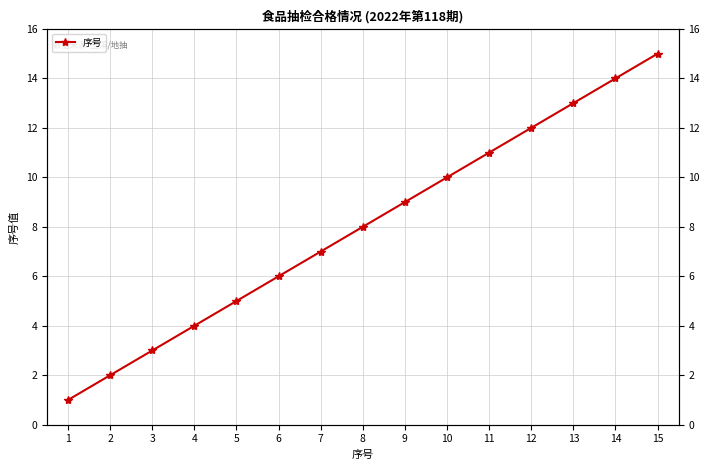

What is the sum of the values at 4 and 11?

15